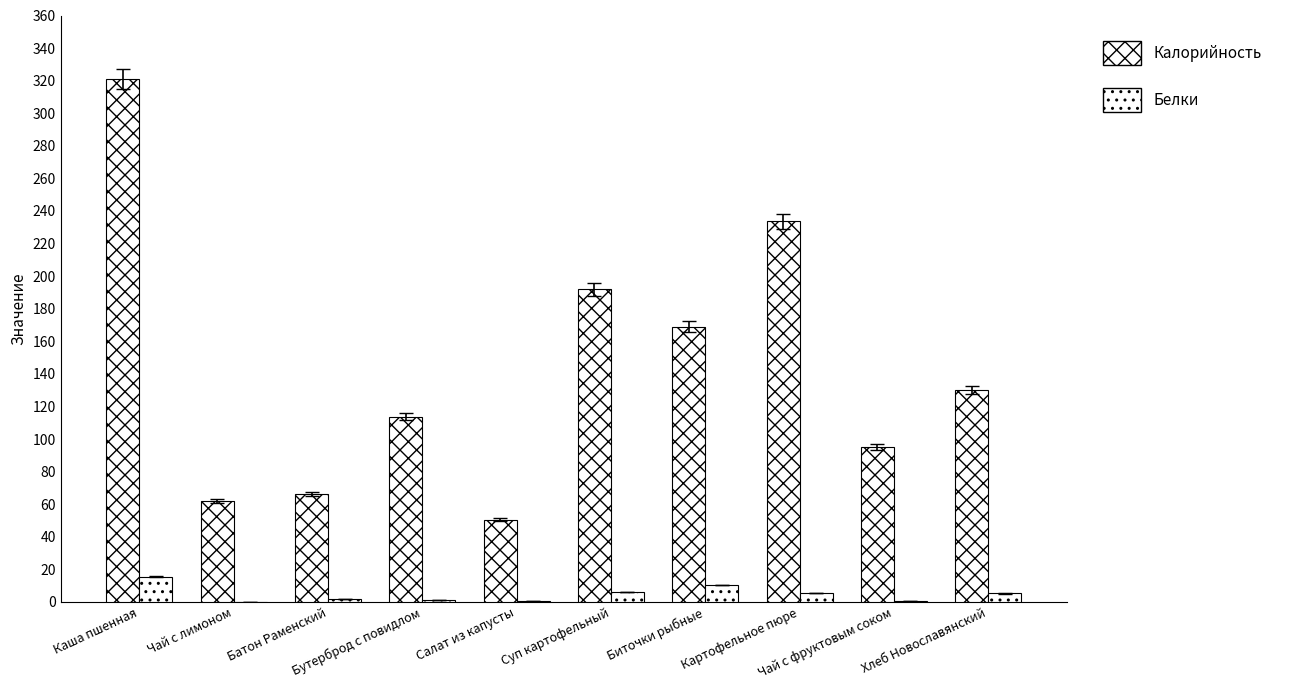

What is the sum of the Белки values at Чай с лимоном and Суп картофельный?

6.4